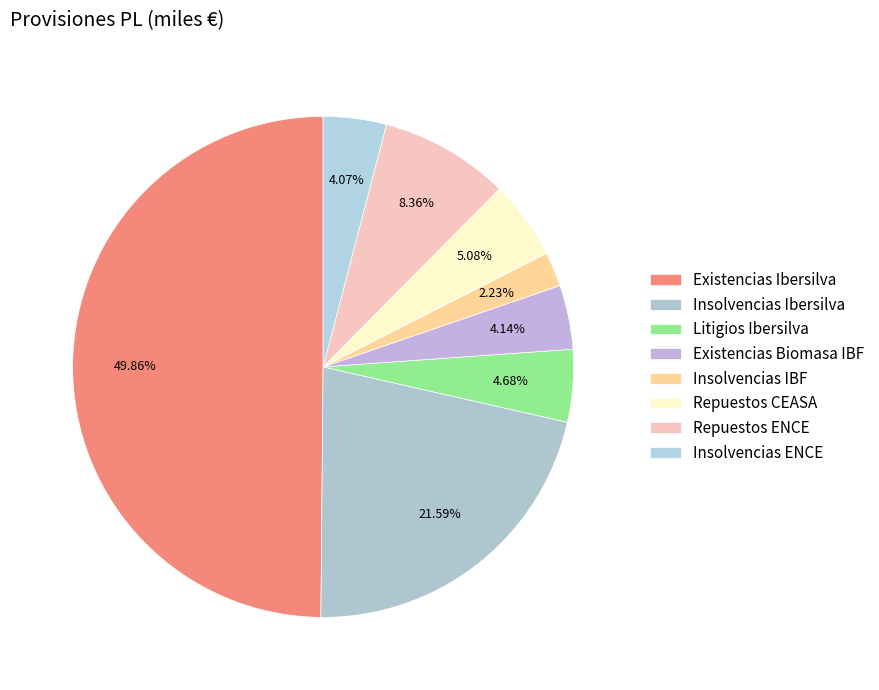

To the nearest percent, what is the combined percentage of Litigios Ibersilva and Repuestos ENCE?

13%